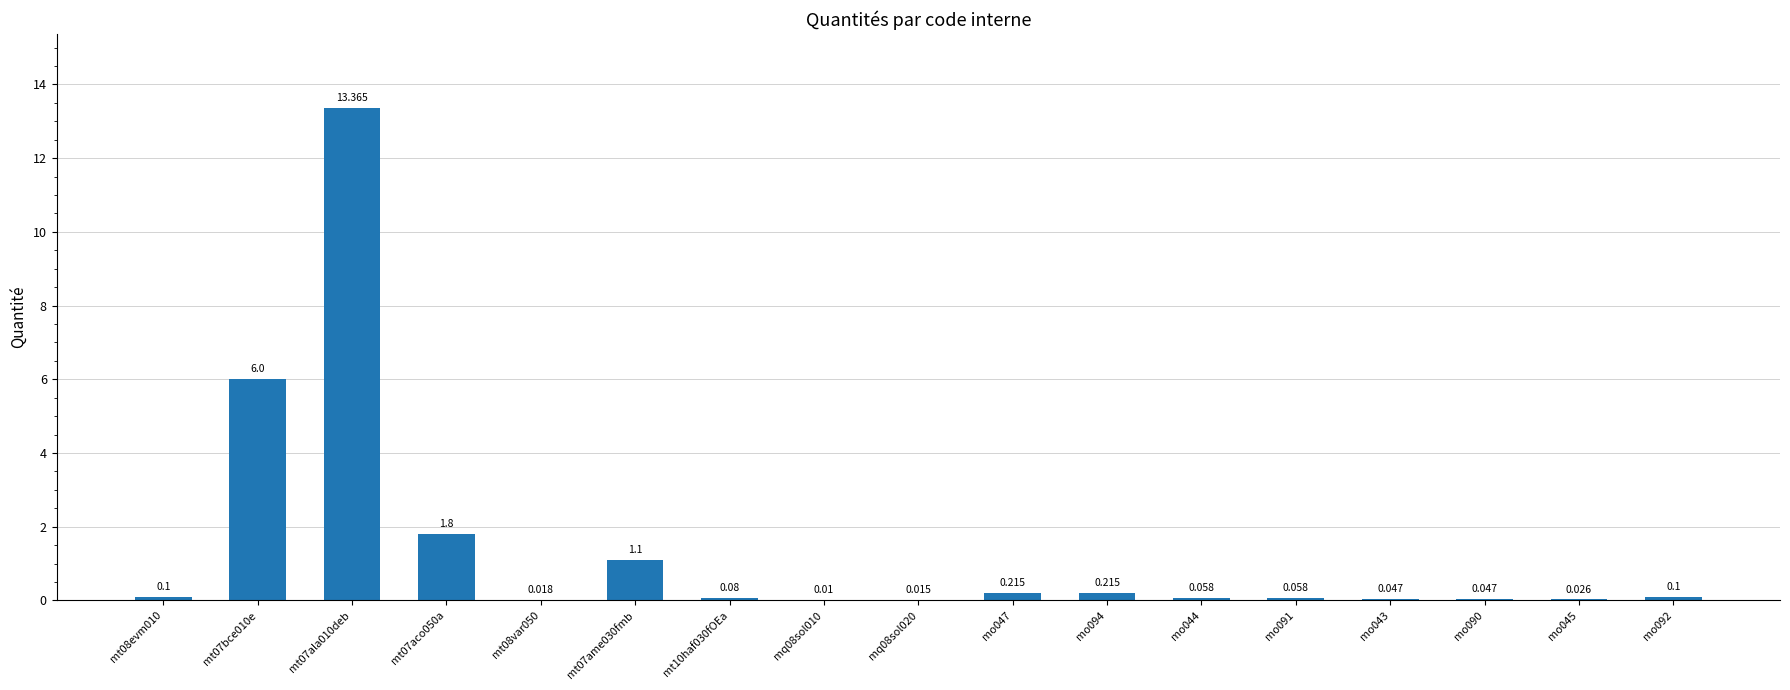

Rank the categories by value from highest to lowest.

mt07ala010deb, mt07bce010e, mt07aco050a, mt07ame030fmb, mo047, mo094, mt08evm010, mo092, mt10haf030fOEa, mo044, mo091, mo043, mo090, mo045, mt08var050, mq08sol020, mq08sol010